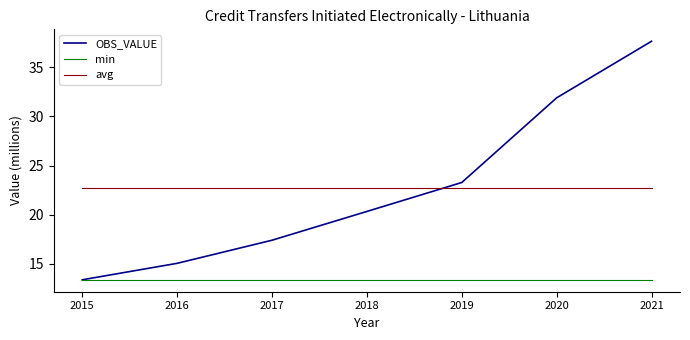

True or false: min has a value of 13.4 at 2016.

True